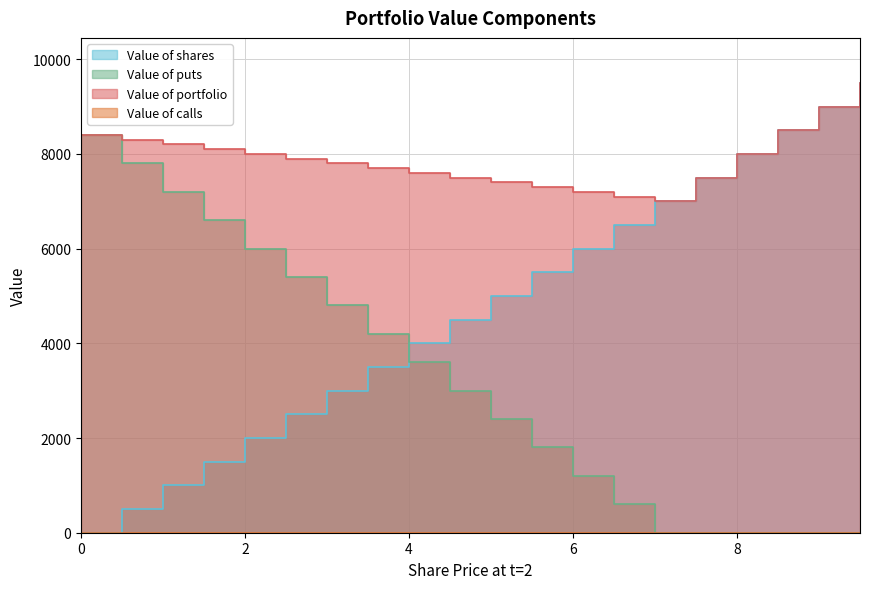

The Value of portfolio series shows 7900 at 2.5. True or false?

True